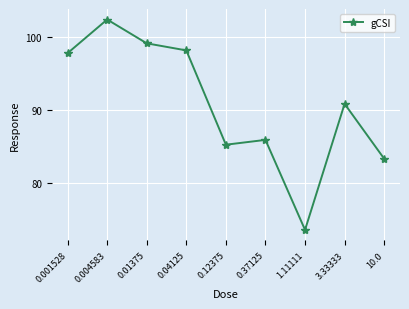

The value at 0.37125 is 44.8. True or false?

False